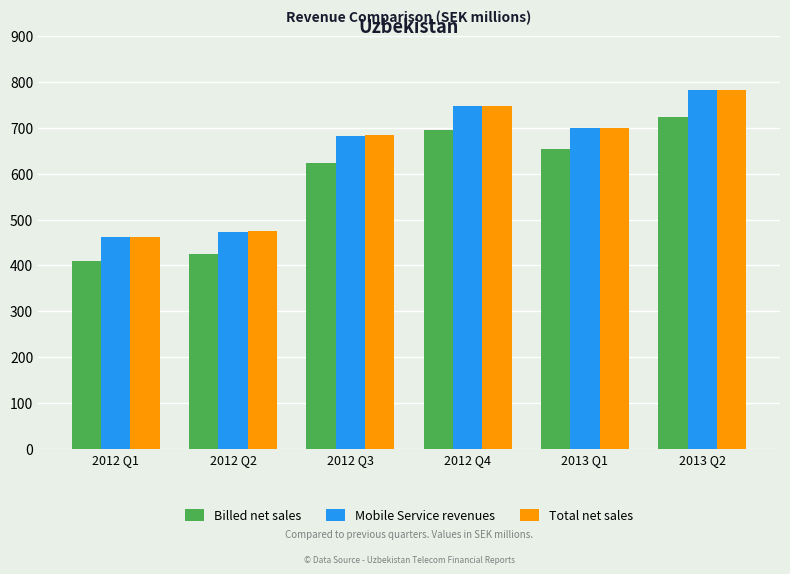

Reading left to right, extract all data points from this chart.

Billed net sales: 409.8	425.8	623.9	695.0	653.1	723.1
Mobile Service revenues: 461.2	473.3	683.6	747.8	700.1	782.4
Total net sales: 461.6	474.3	684.5	748.8	701.0	783.1